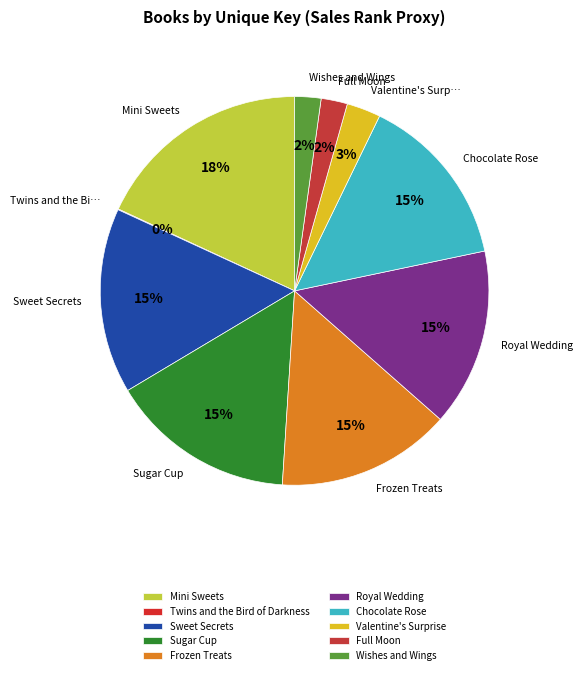

Does Sweet Secrets represent more than half of the total?

No